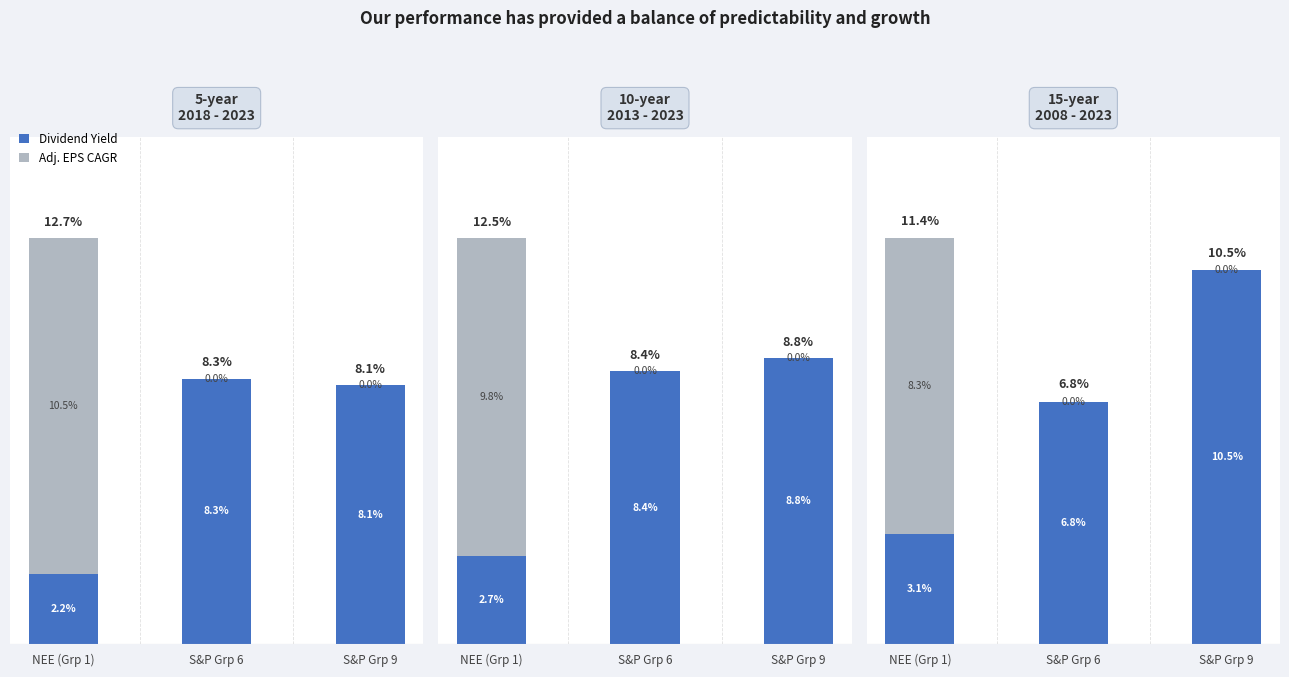

What is the difference between the maximum and minimum values in the Dividend Yield series?

7.4